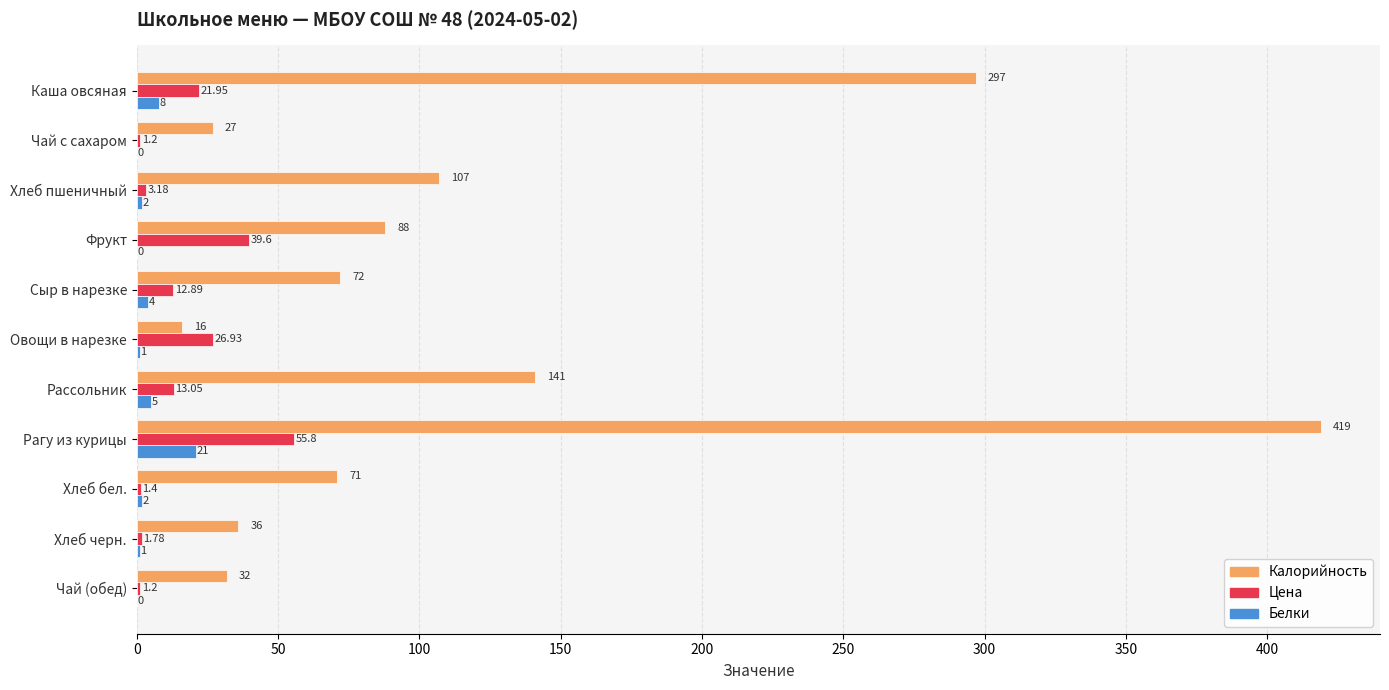

At which category is the sum across all series the highest?

Рагу из курицы